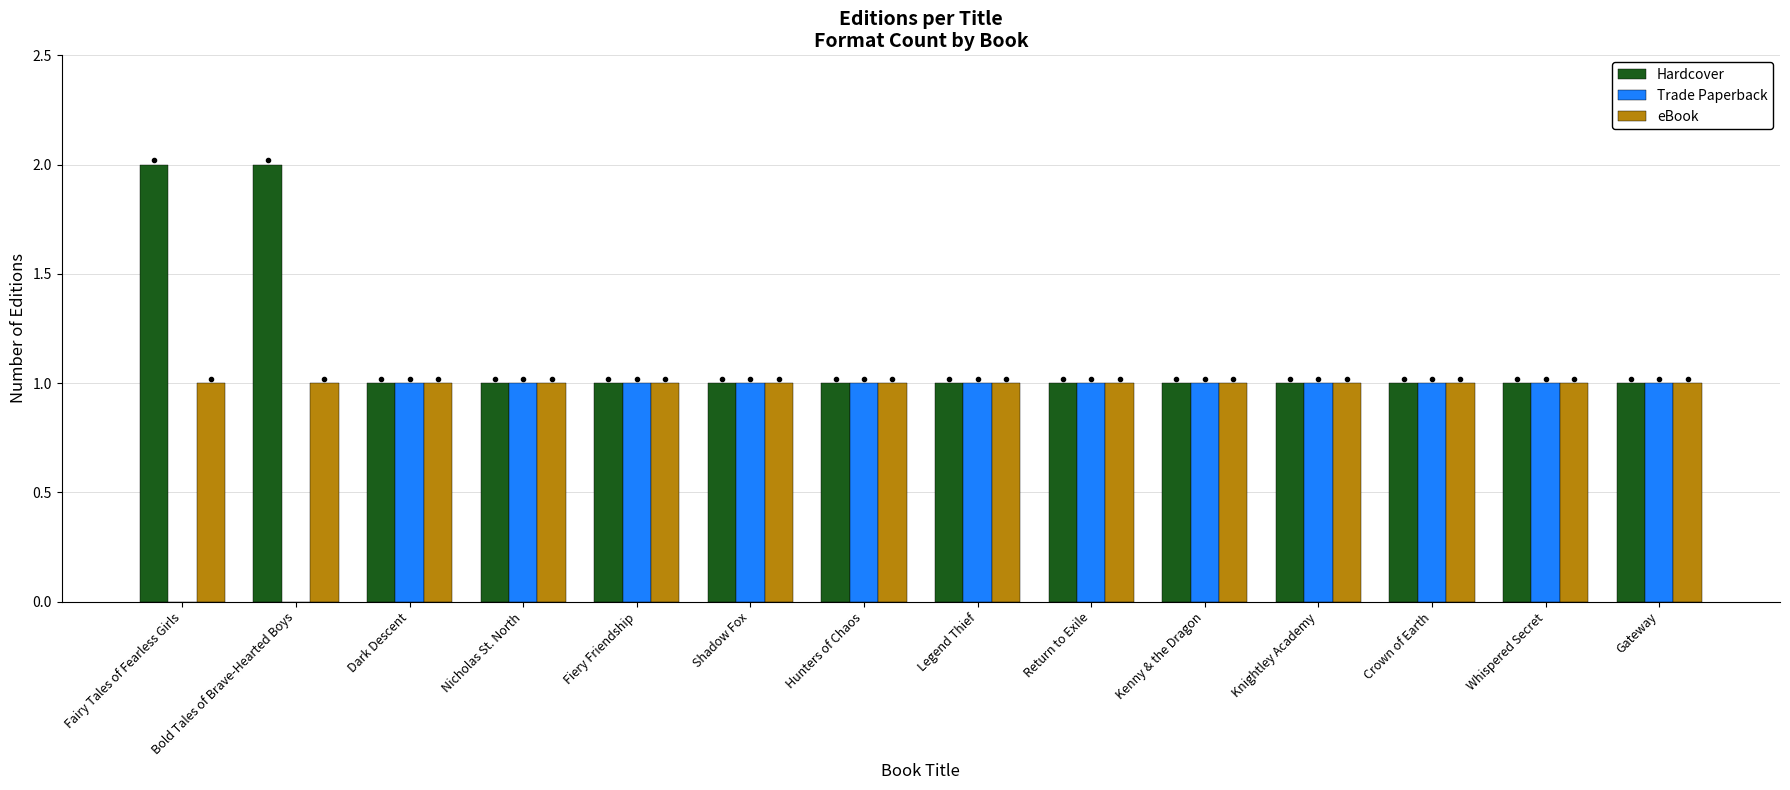

Count the Hardcover values in the range 1 to 2.

14